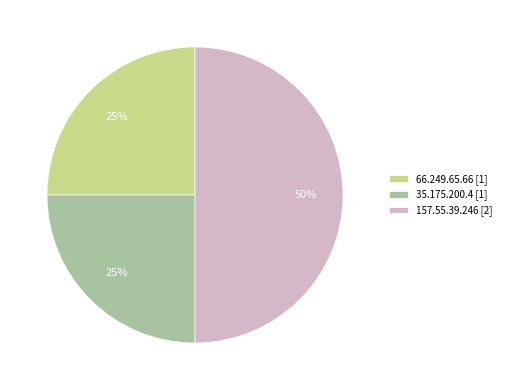

Between 157.55.39.246 [2] and 66.249.65.66 [1], which is larger?

157.55.39.246 [2]